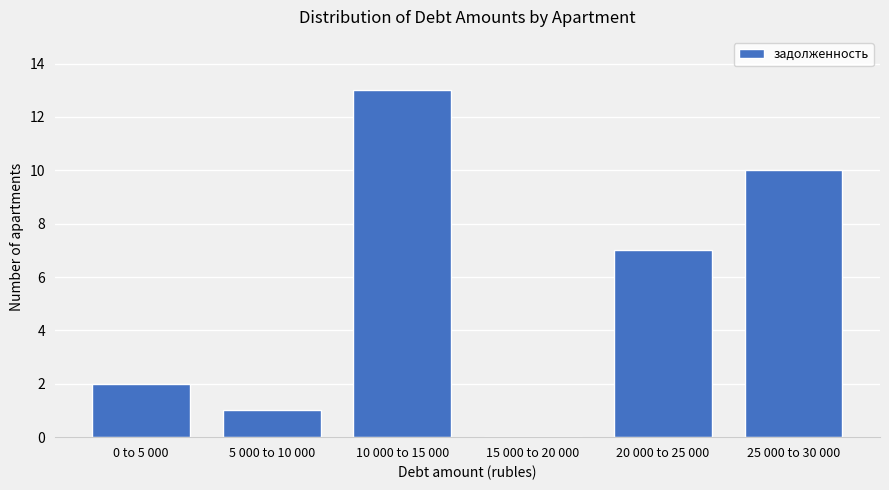

Reading left to right, list all the values displayed in this chart.

0 to 5 000=2	5 000 to 10 000=1	10 000 to 15 000=13	15 000 to 20 000=0	20 000 to 25 000=7	25 000 to 30 000=10